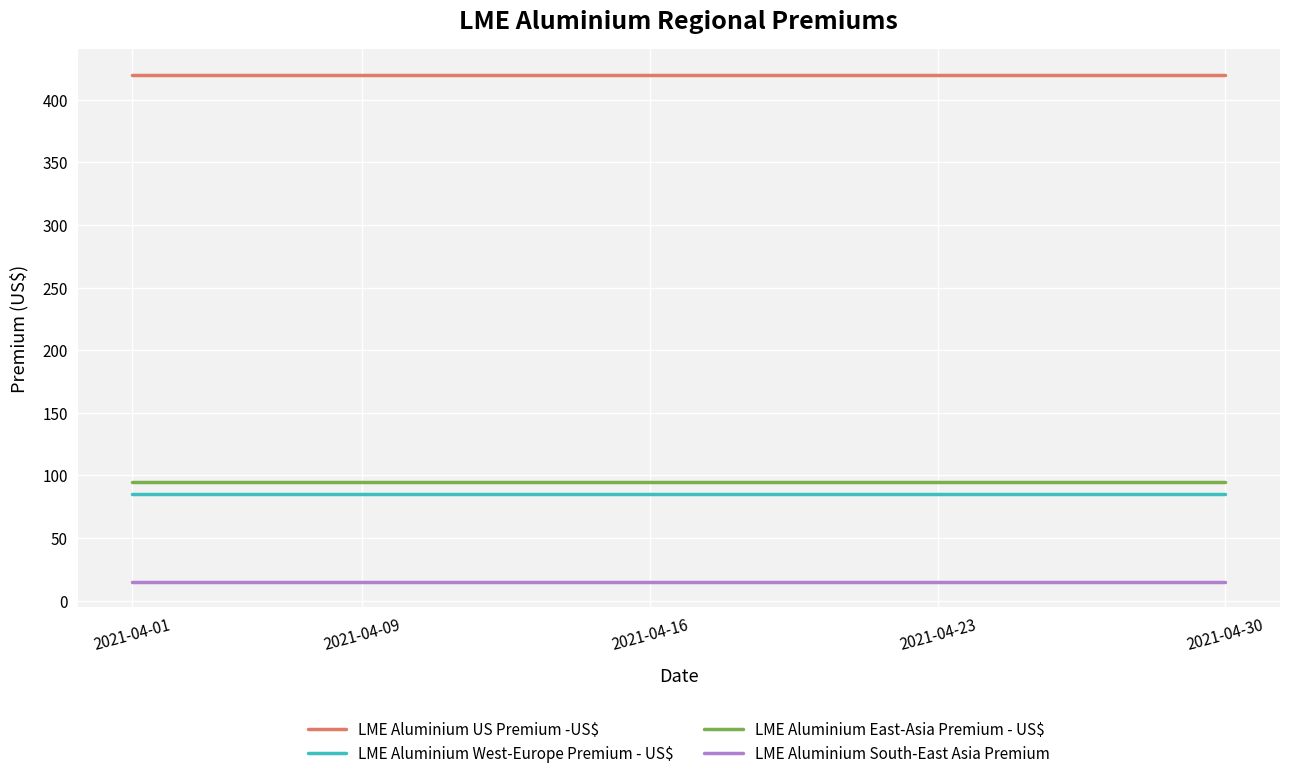

True or false: LME Aluminium West-Europe Premium - US$ and LME Aluminium South-East Asia Premium intersect in this chart.

False